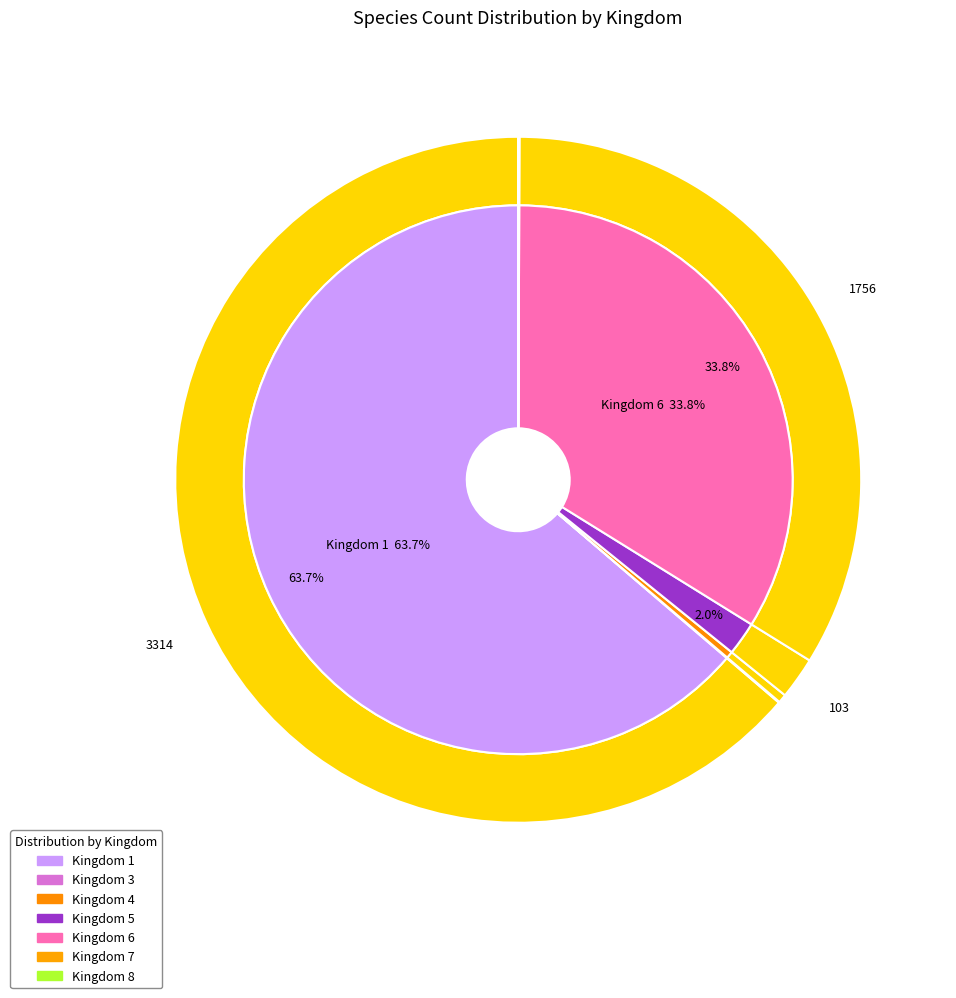

True or false: 5 accounts for 1% of the total.

False